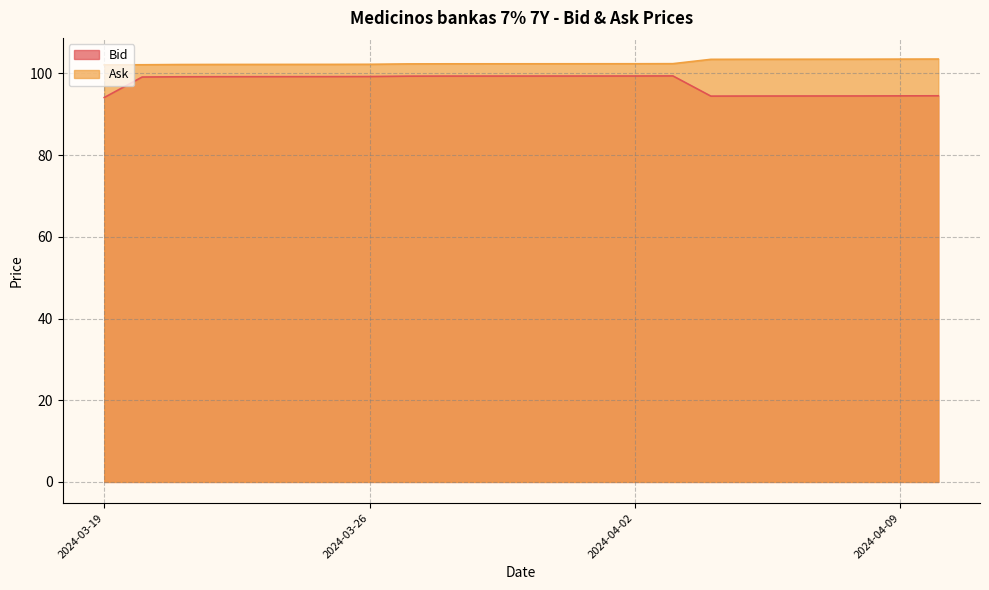

Is the value of Bid at 2024-04-04 greater than the value of Ask at 2024-04-05?

No